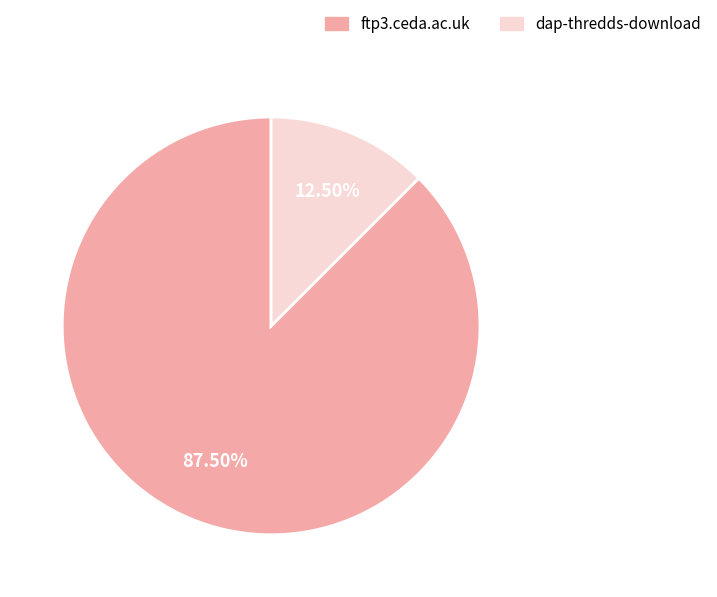

Is there any slice that represents more than half of the pie?

Yes